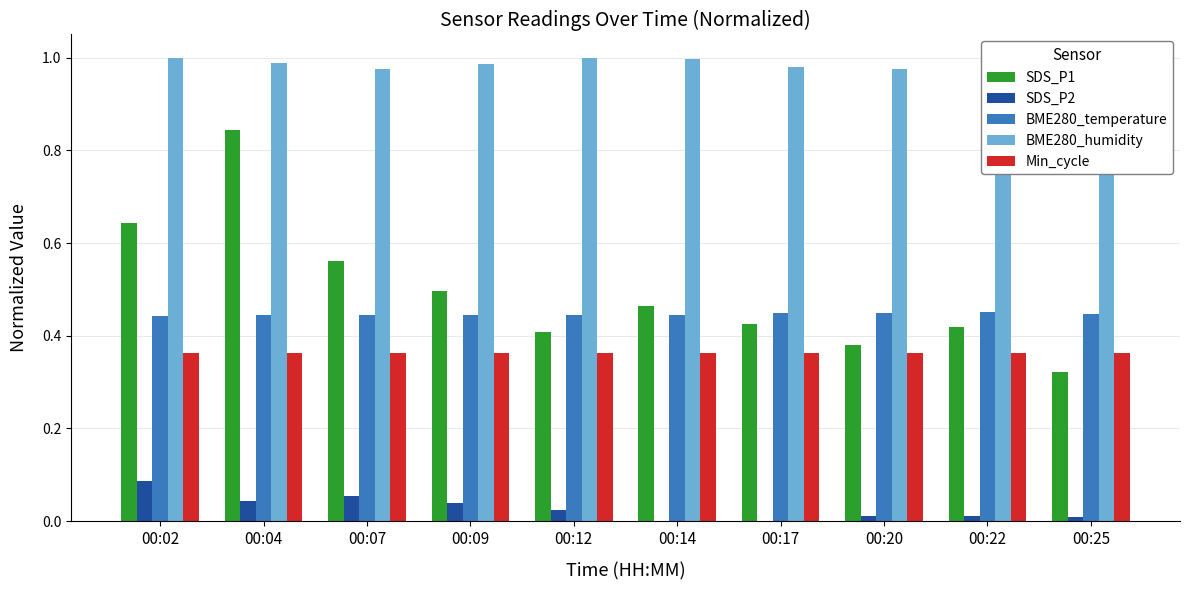

Rank the series by their maximum value, from highest to lowest.

BME280_humidity, SDS_P1, BME280_temperature, Min_cycle, SDS_P2